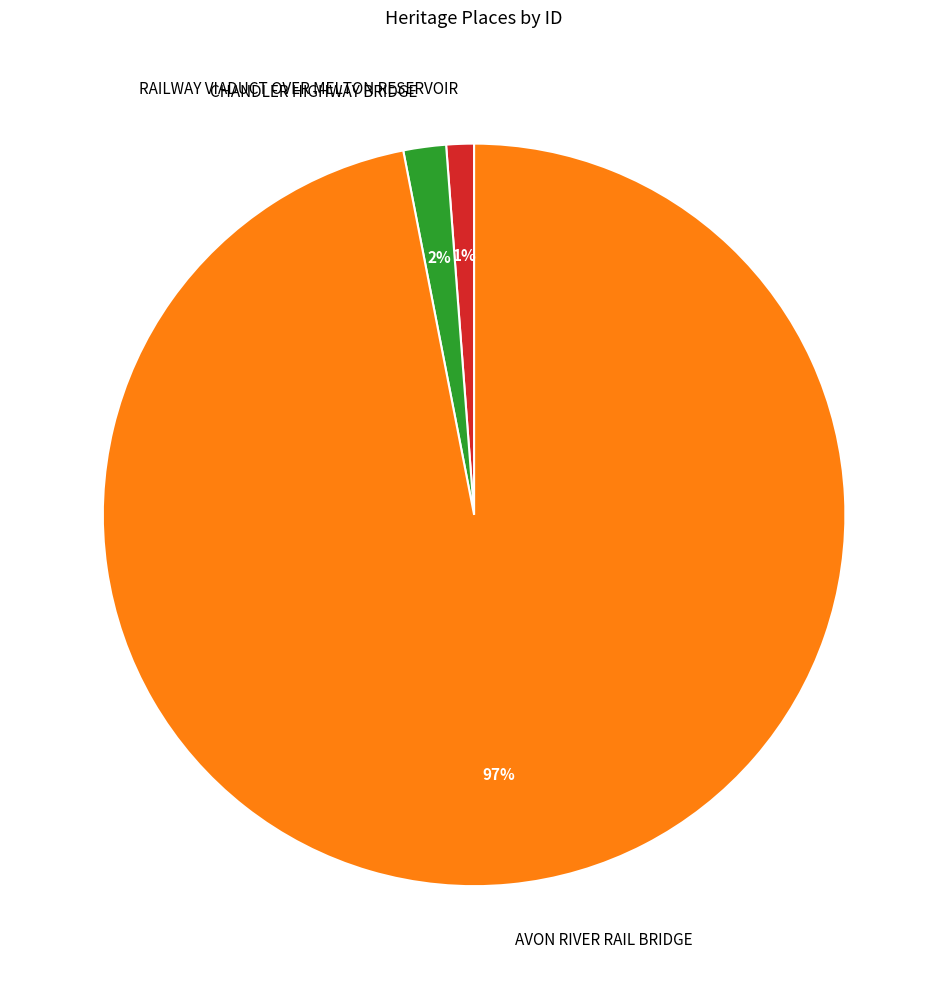

To the nearest percent, what portion does AVON RIVER RAIL BRIDGE represent?

97%